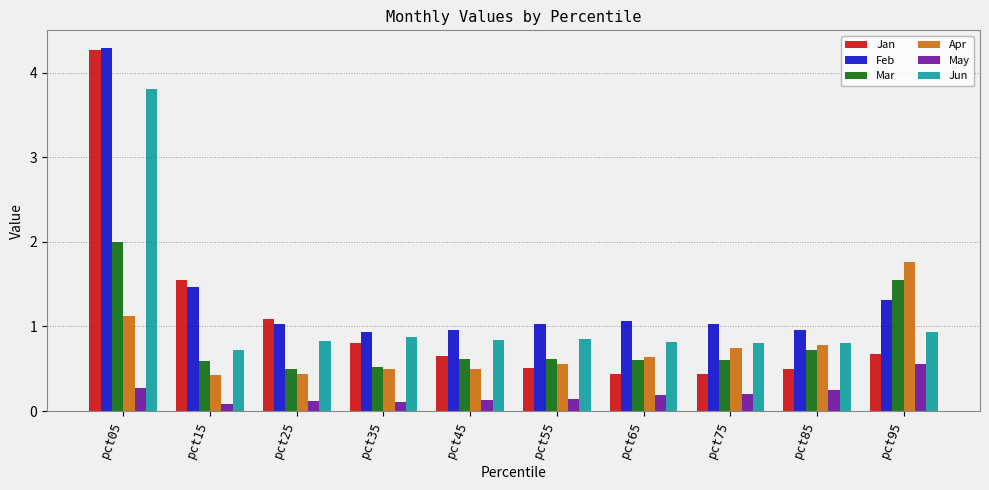

Which series has the widest spread of values?

Jan